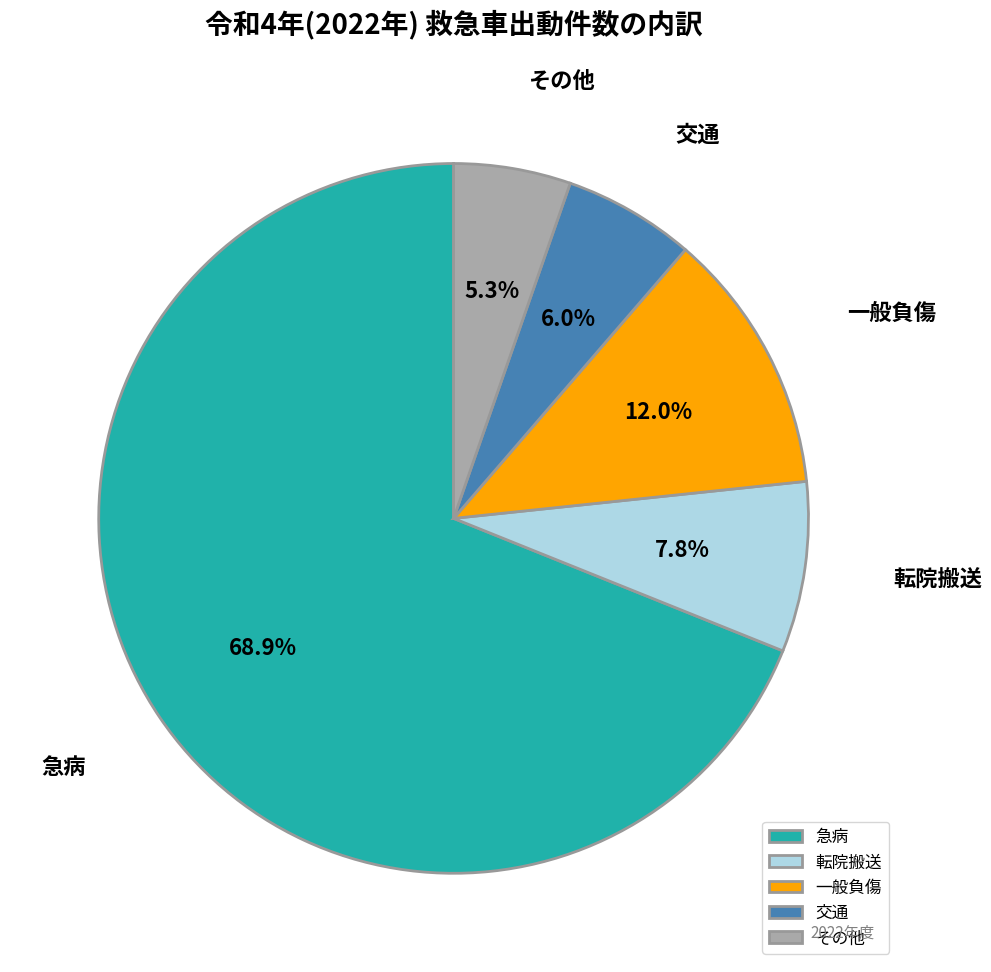

Which has a higher value, 一般負傷 or その他?

一般負傷